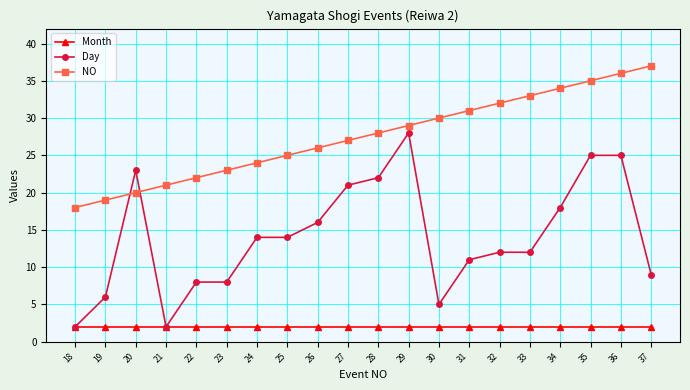

Which label corresponds to the largest value in the chart?

37